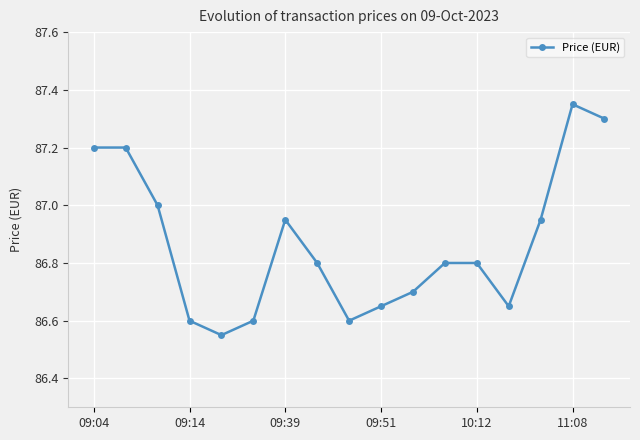

What is the average value?

86.9